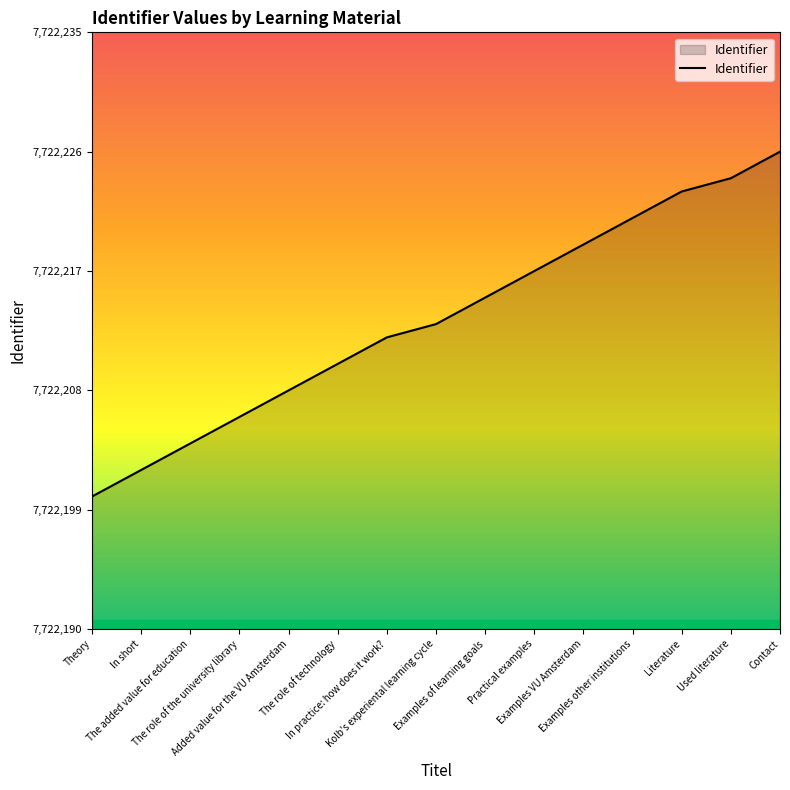

List the labels in order of value, largest first.

Contact, Used literature, Literature, Examples other institutions, Examples VU Amsterdam, Practical examples, Examples of learning goals, Kolb's experiental learning cycle, In practice: how does it work?, The role of technology, Added value for the VU Amsterdam, The role of the university library, The added value for education, In short, Theory